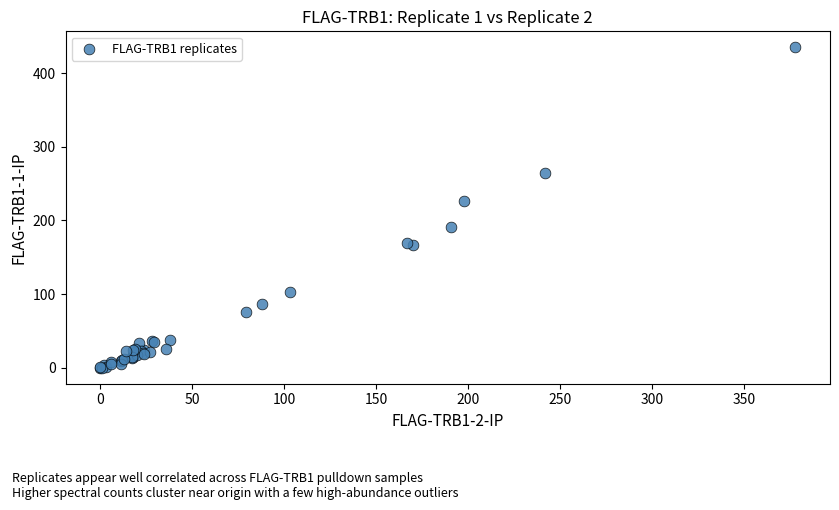

What Y value in the scatter plot is closest to 217?

226